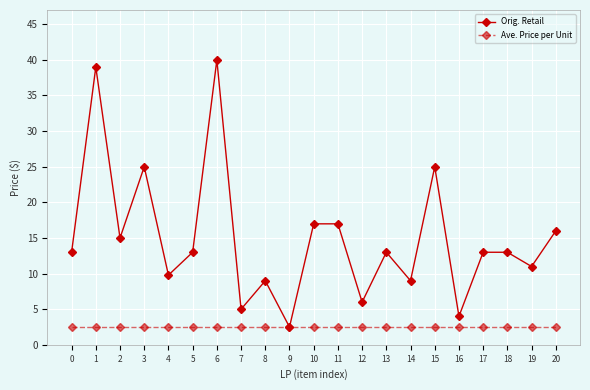

List the series in order of their peak value, lowest first.

Ave. Price per Unit, Orig. Retail